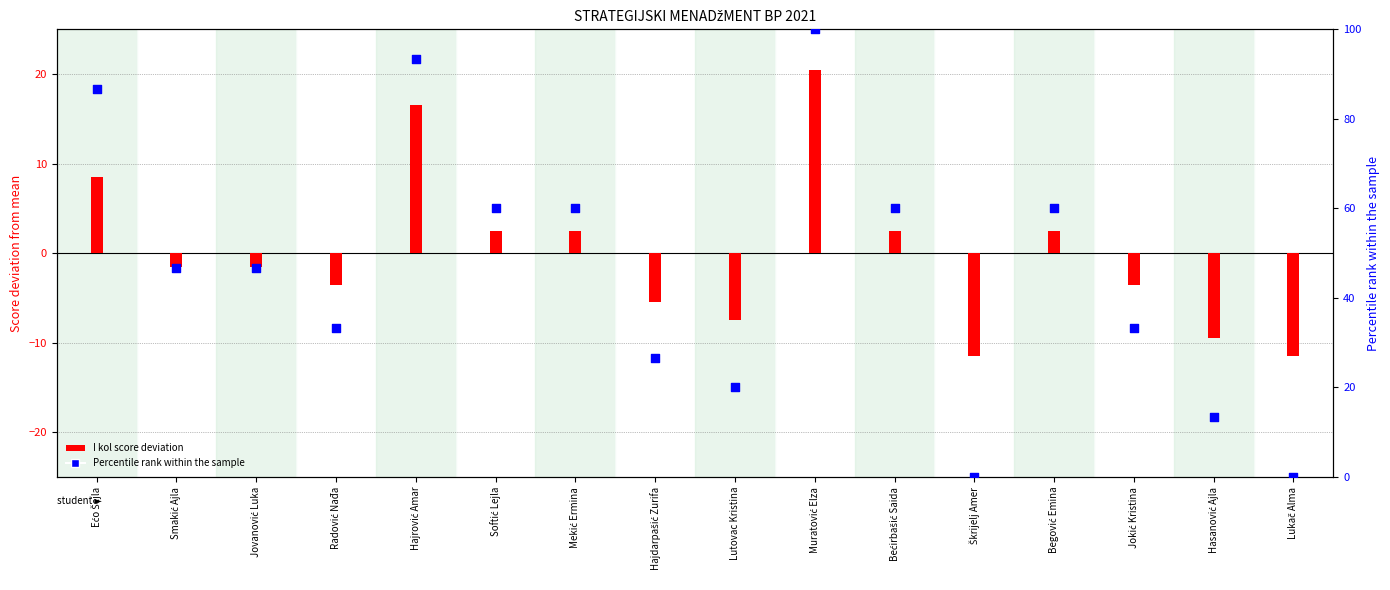

Which series reaches the minimum Y coordinate?

I kol deviation